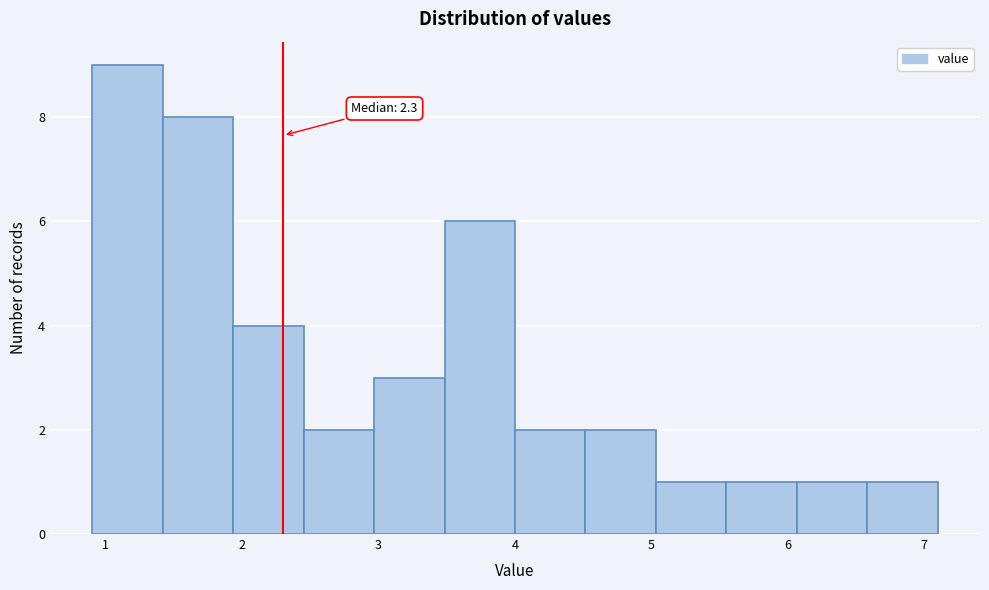

Over which range of the x-axis is the bar tallest?

0.9 to 1.4